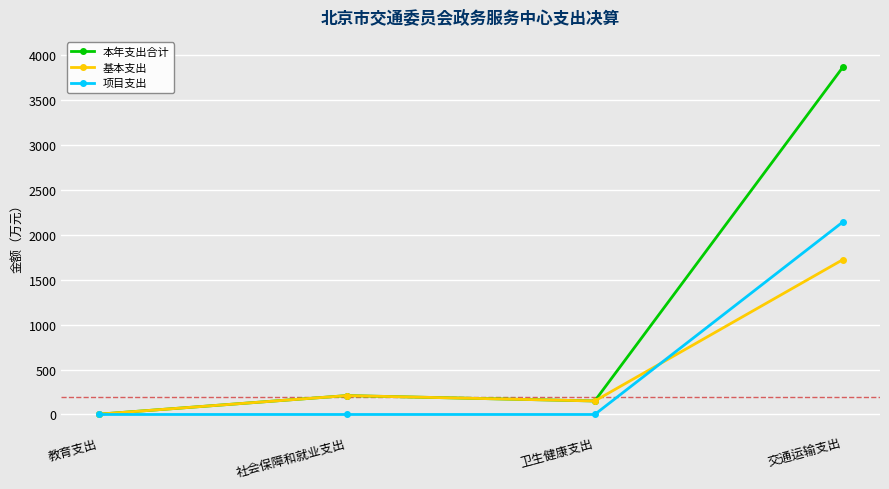

How many data points in 本年支出合计 are above 210?

2